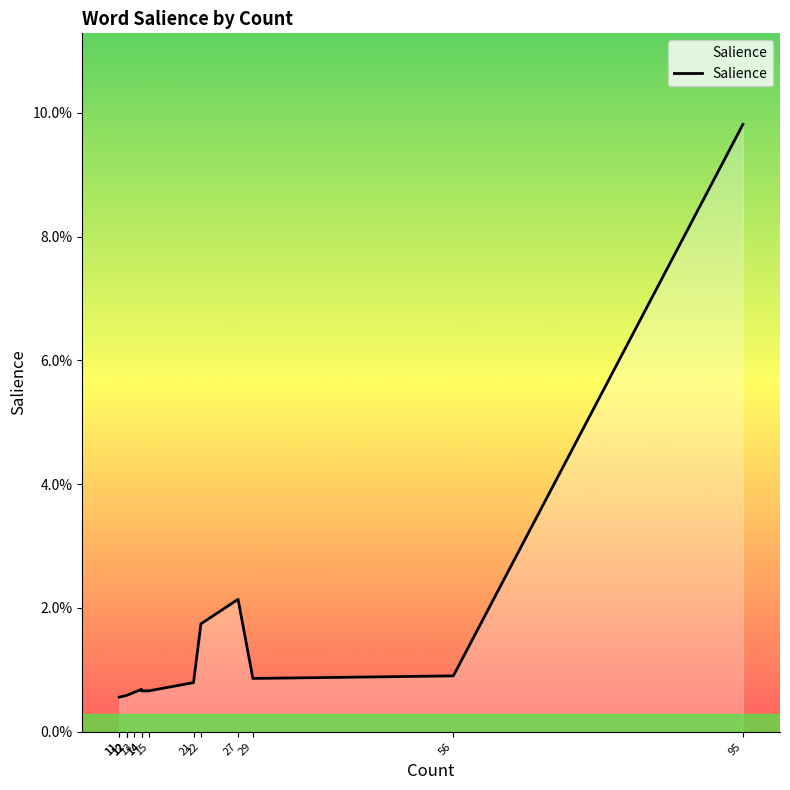

Between 11 and 21, which is larger?

21